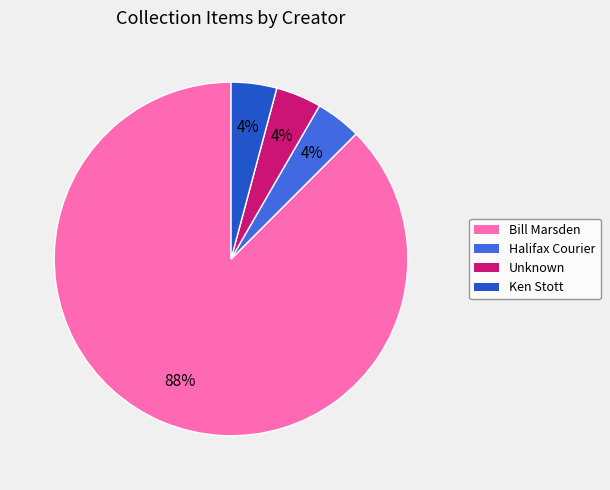

To the nearest percent, what is the combined percentage of Ken Stott and Halifax Courier?

8%